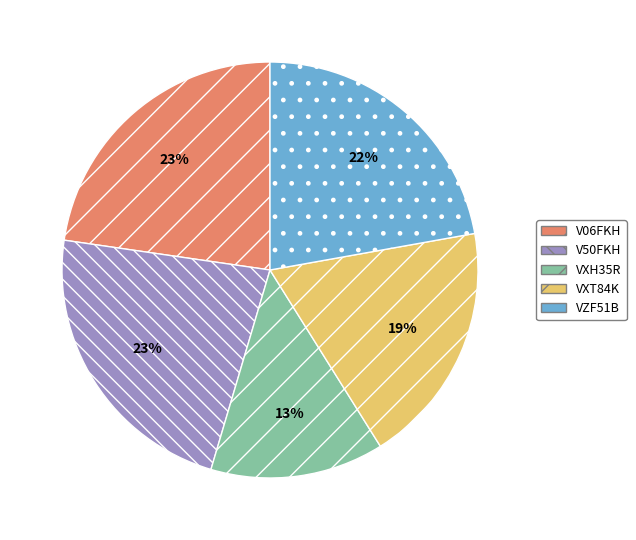

What percentage is the VXT84K slice, to the nearest percent?

19%